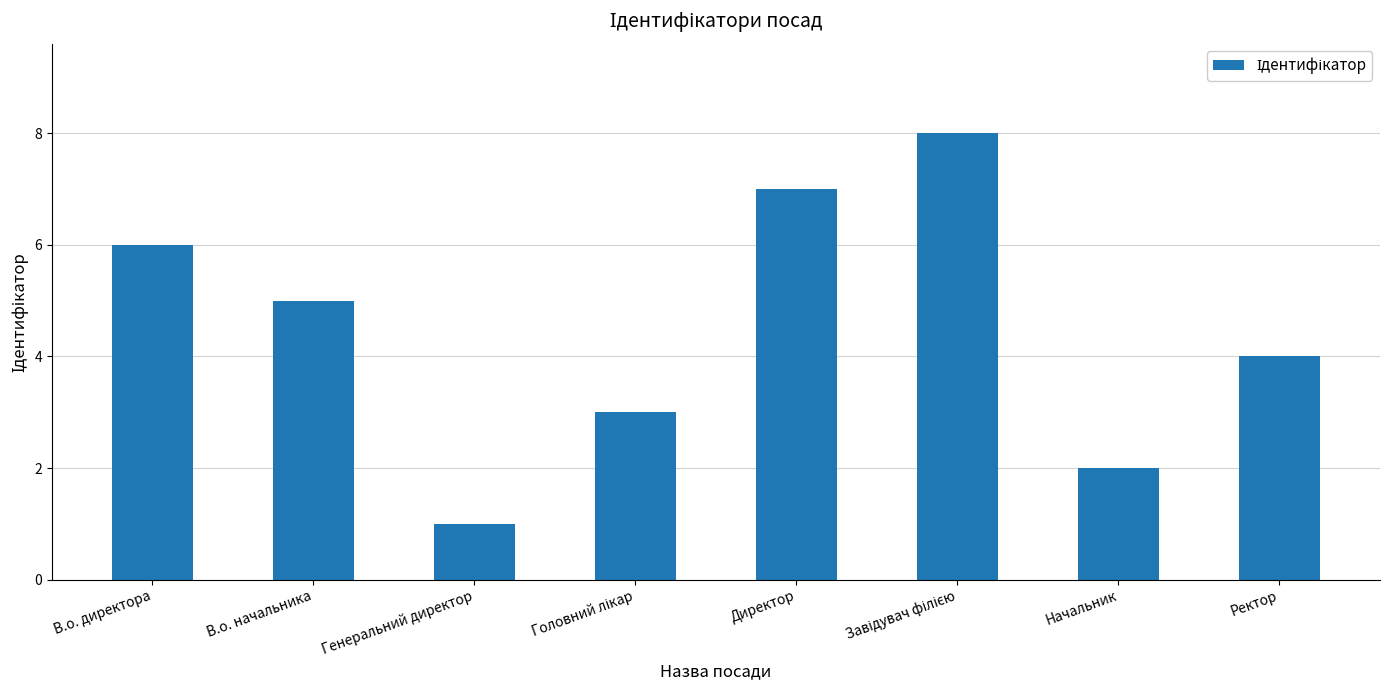

Are the bars grouped side by side (vs. stacked)?

No